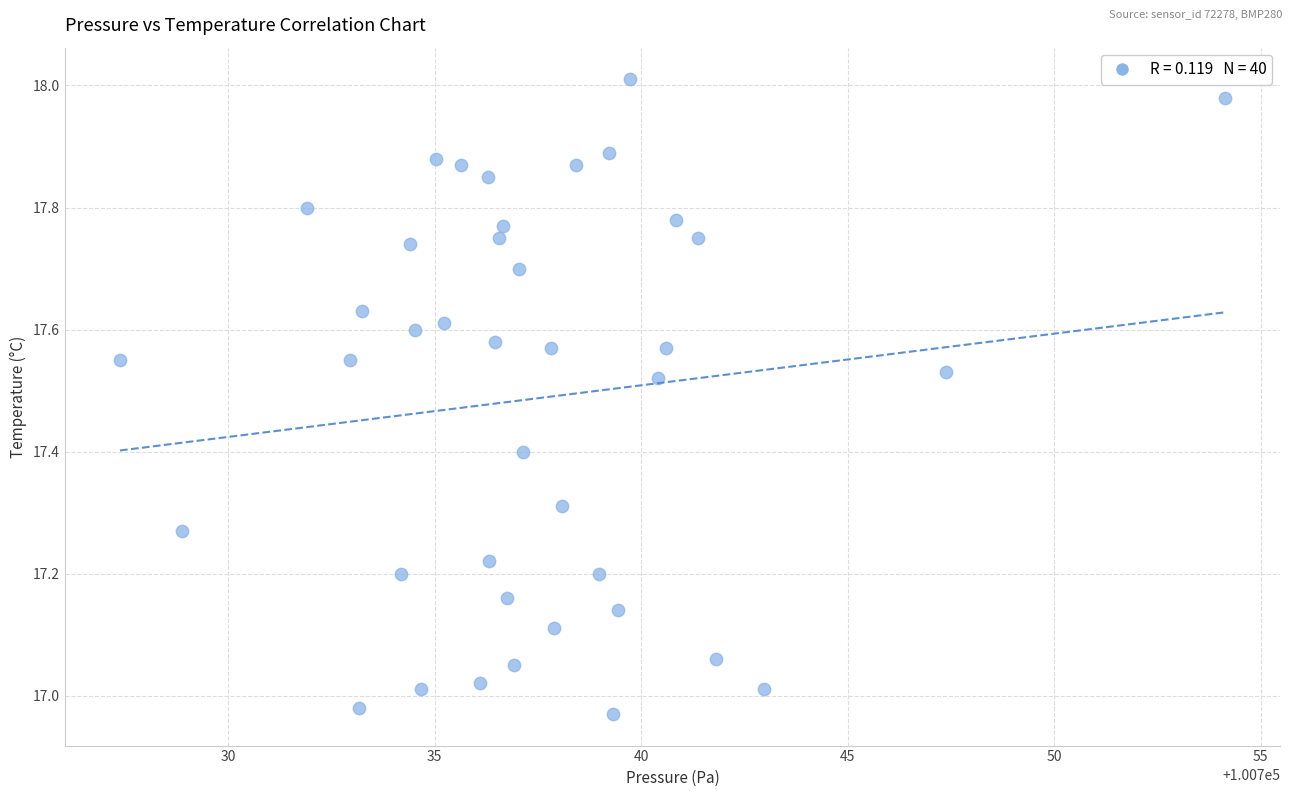

What is the range of Y values (max minus min)?

1.0